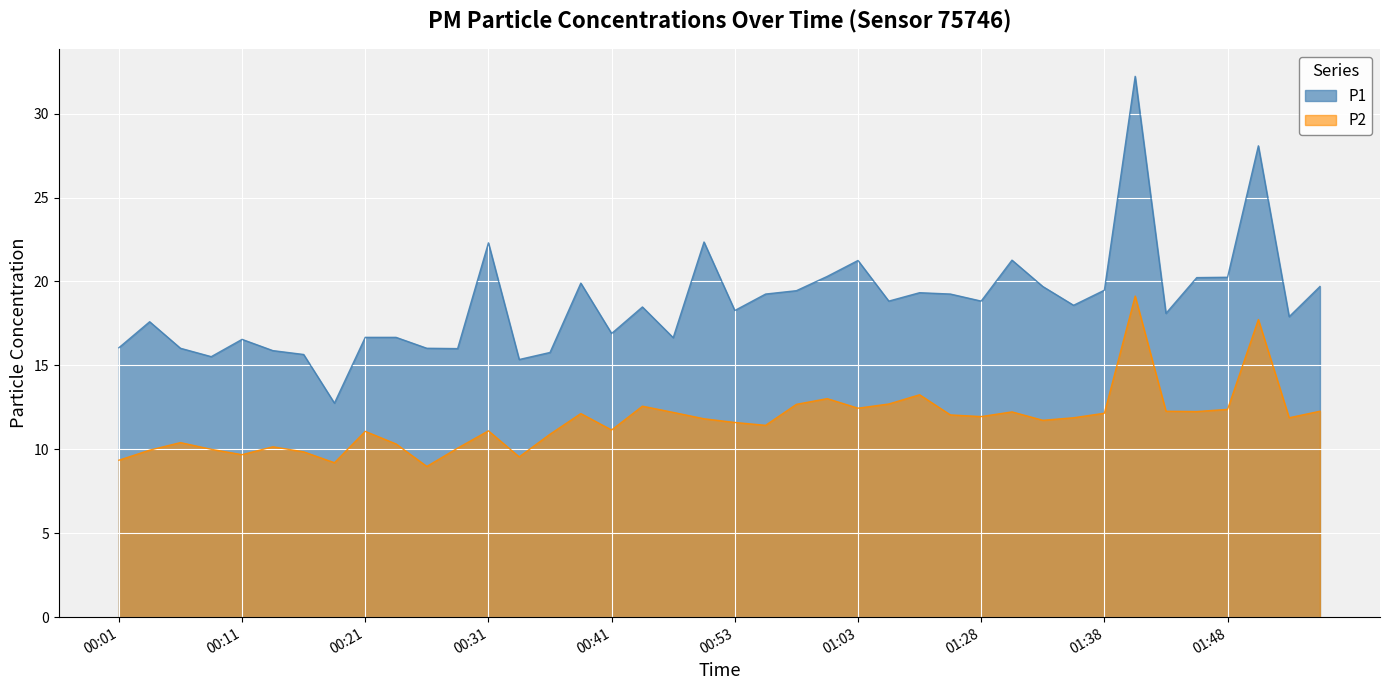

Rank the categories by P1 value from lowest to highest.

00:18, 00:33, 00:08, 00:16, 00:36, 00:13, 00:28, 00:06, 00:26, 00:01, 00:11, 00:48, 00:21, 00:23, 00:41, 00:04, 01:53, 01:43, 00:53, 00:46, 01:35, 01:14, 01:28, 00:56, 01:25, 01:17, 00:58, 01:38, 01:33, 01:55, 00:38, 01:46, 01:48, 01:00, 01:03, 01:30, 00:31, 00:51, 01:51, 01:40